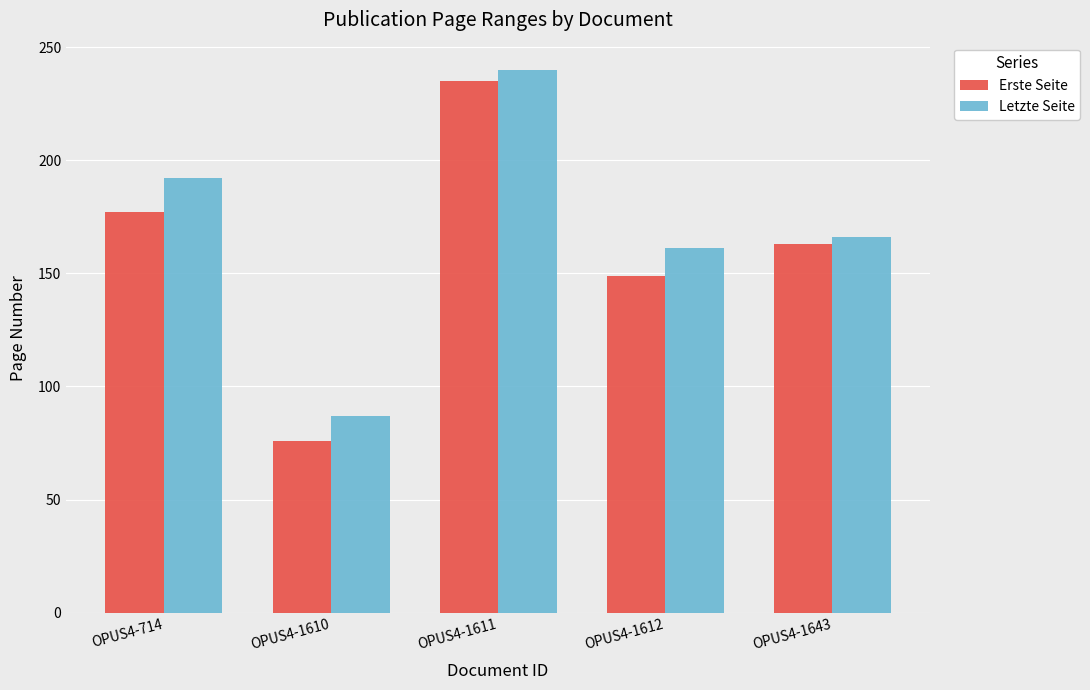

What are all the series names shown in the legend?

Erste Seite, Letzte Seite